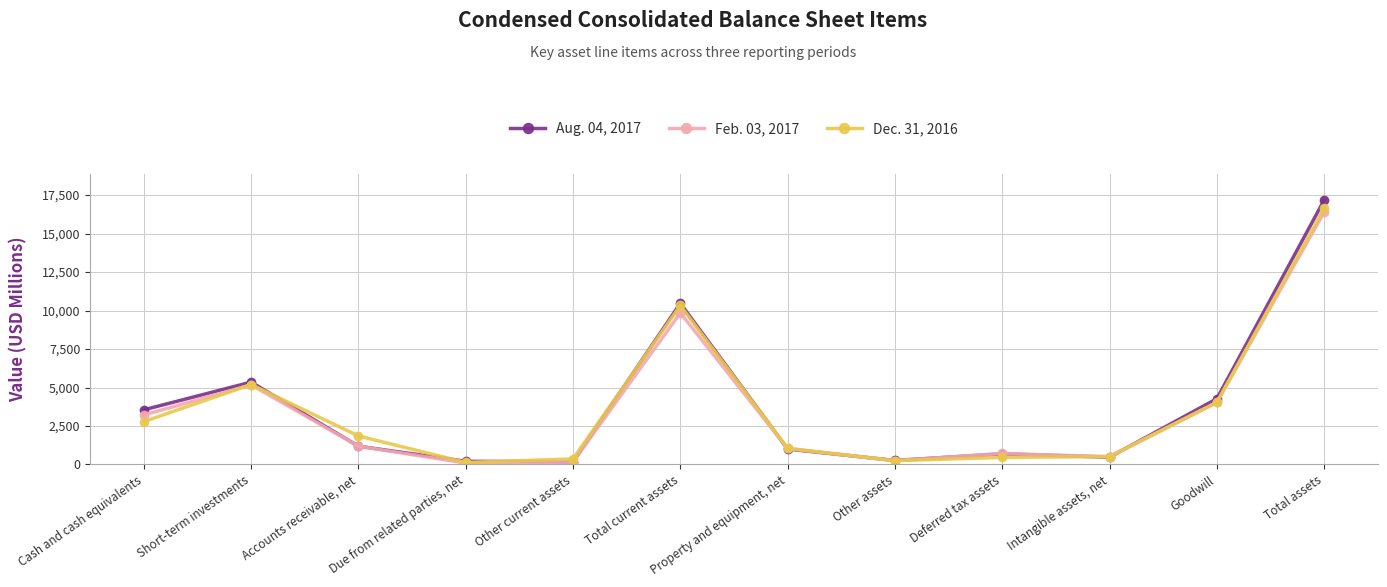

At which category does Aug. 04, 2017 reach its first local peak?

Short-term investments